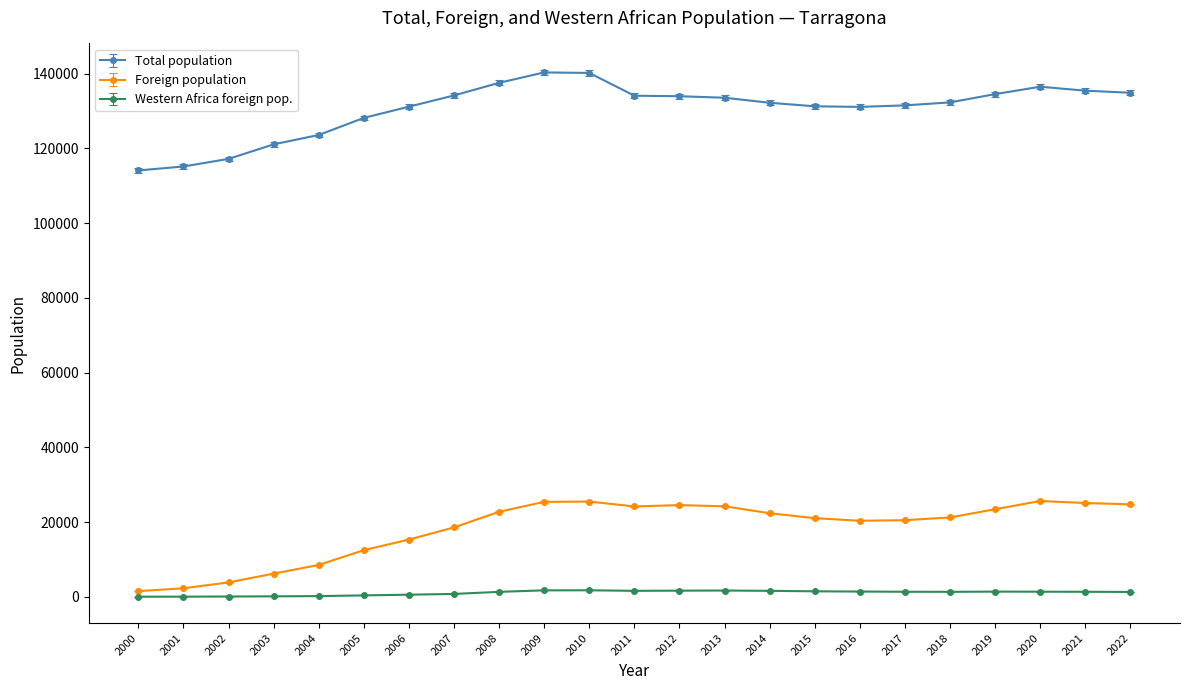

What is the maximum value for Foreign population?

25654